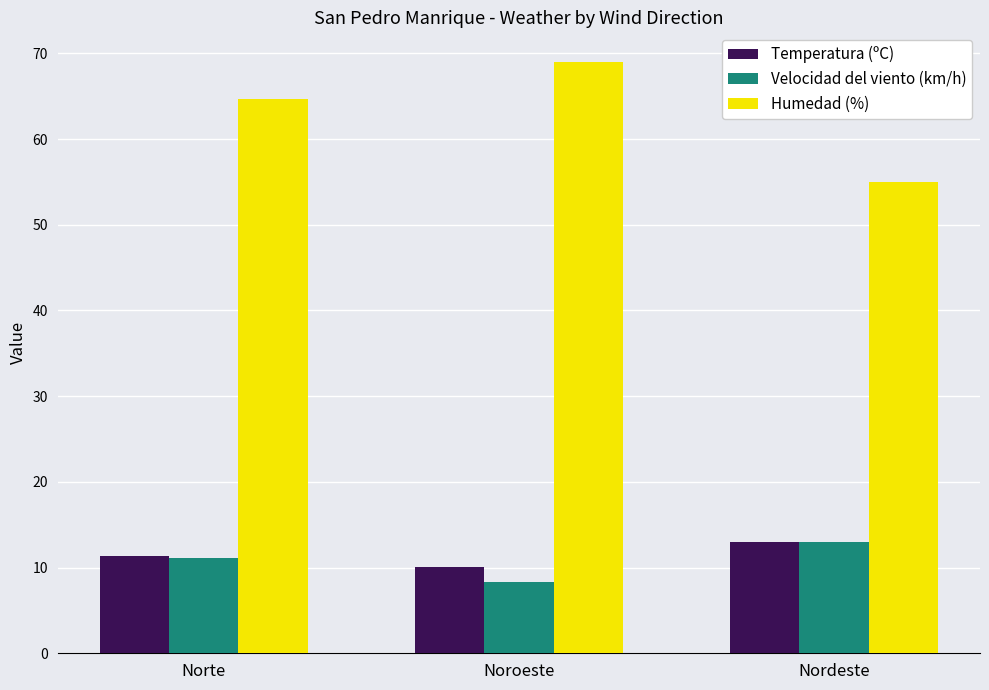

Are the bars horizontal?

No